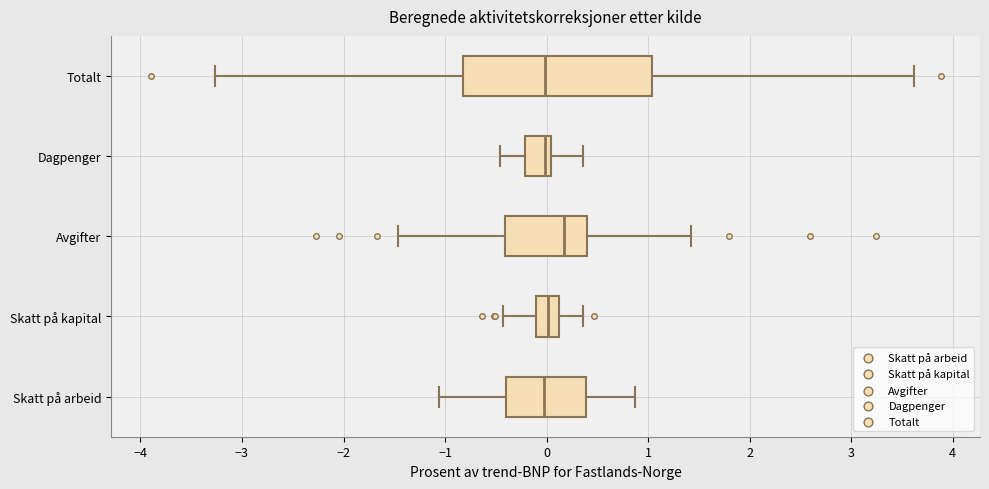

Reading bottom to top, transcribe this box plot: for each box, give where its median line is, the range the box spans, and where its two whiskers end, as read against the x-axis. The values are not printed on the chart, so give them approximately, as read against the axis.

Skatt på arbeid: median 0.0, box -0.4 to 0.4, whiskers -1.1 to 0.9
Skatt på kapital: median 0.0, box -0.1 to 0.1, whiskers -0.4 to 0.4
Avgifter: median 0.2, box -0.4 to 0.4, whiskers -1.5 to 1.4
Dagpenger: median 0.0 (just left of the box's right edge), box -0.2 to 0.0, whiskers -0.5 to 0.4
Totalt: median 0.0, box -0.8 to 1.0, whiskers -3.3 to 3.6